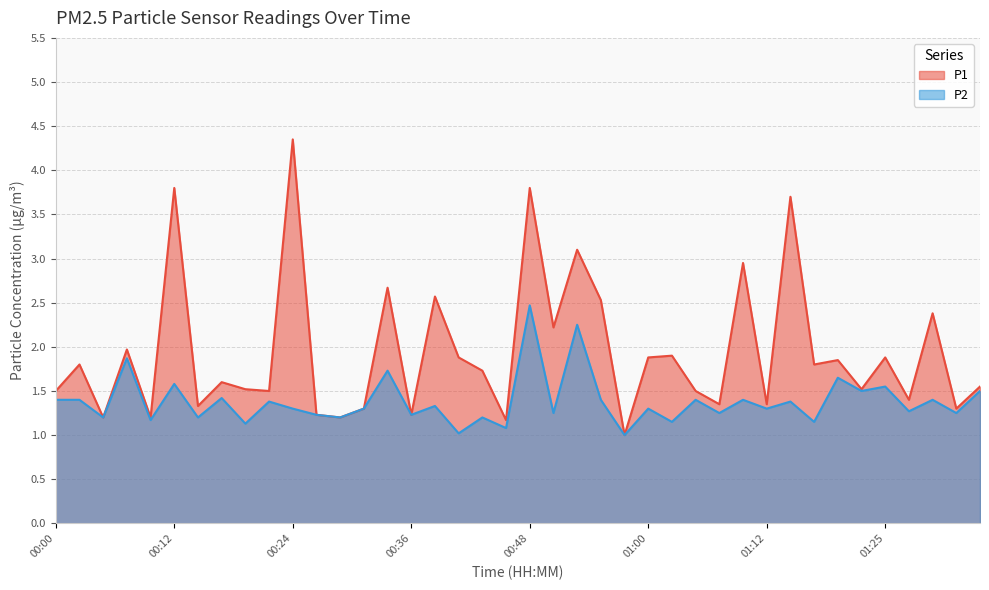

Is it true that P2 equals 1.2 at 00:26?

True